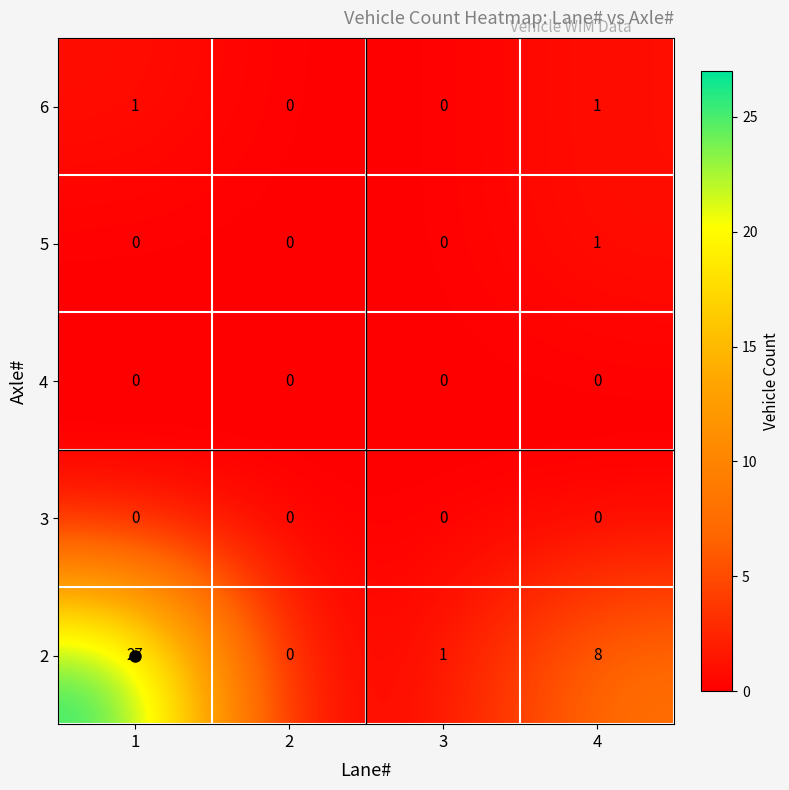

Is it true that 5 equals 2 at 4?

False